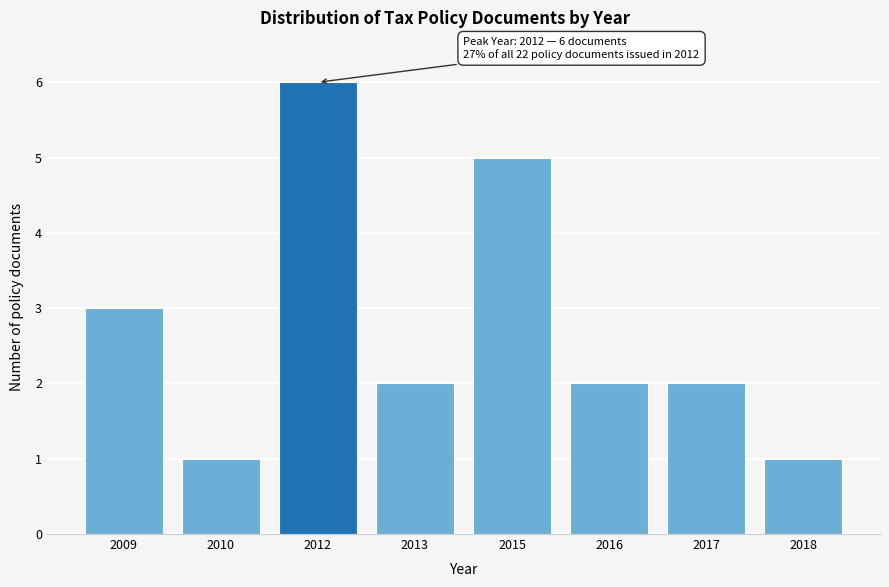

Reading left to right, list all the values displayed in this chart.

3	1	6	2	5	2	2	1